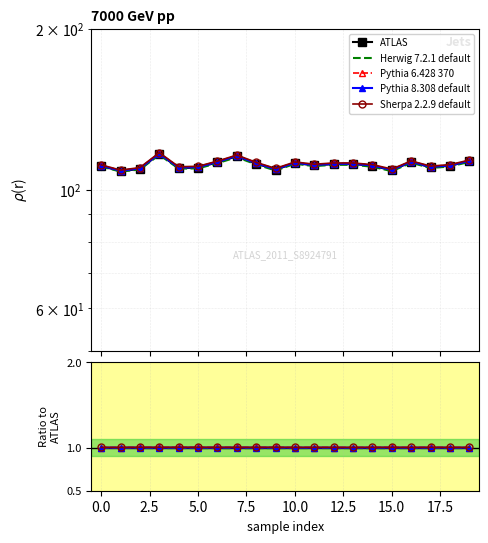

Is it true that Herwig 7.2.1 default equals 1.0 at 17.5?

True